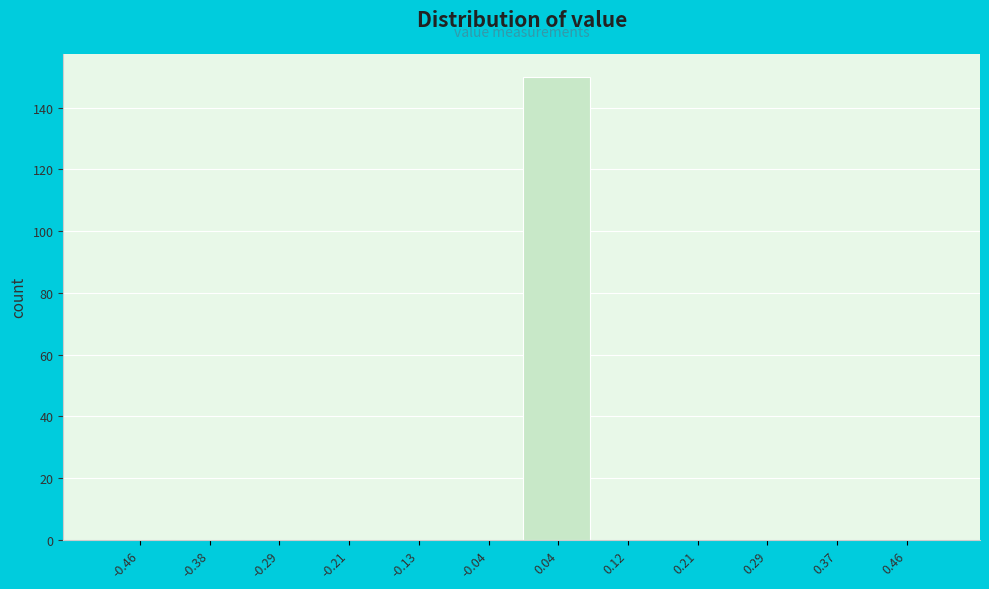

What is the height of the bar covering 0.00 to 0.08 on the x-axis? Neither the bar edges nor the heights are printed on the chart, so give them approximately, as read against the axes.

150